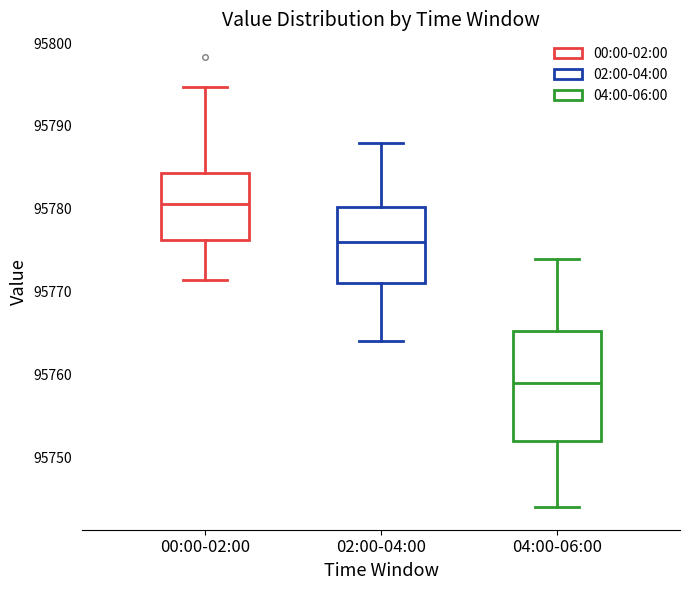

Which box has the highest median line?

00:00-02:00